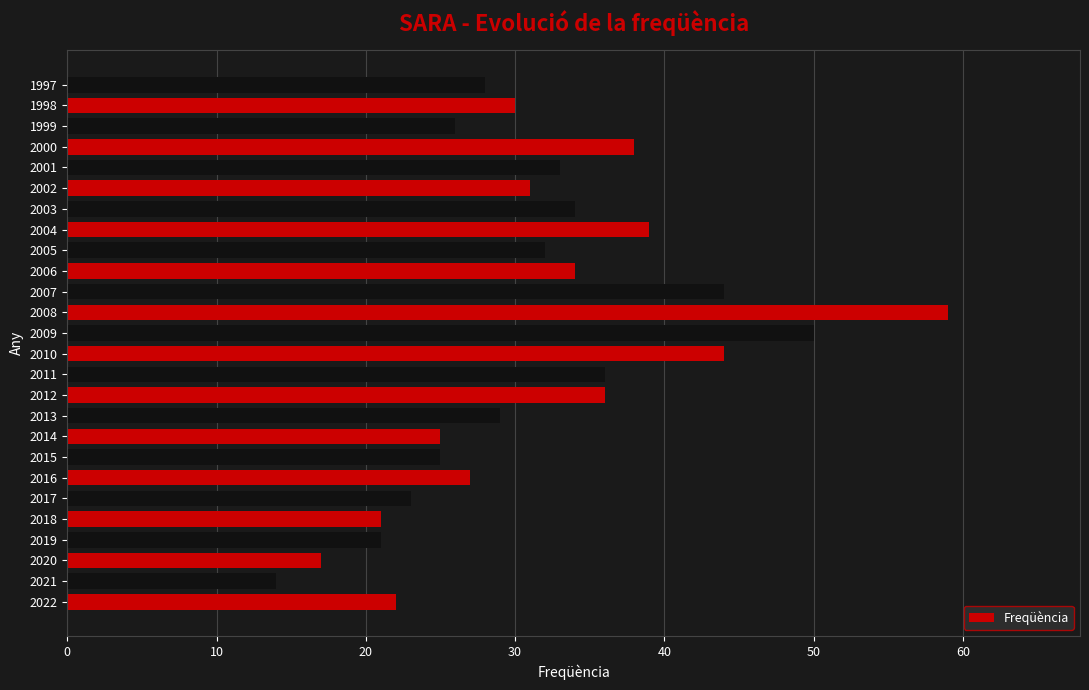

Reading bottom to top, extract all data points from this chart.

22	14	17	21	21	23	27	25	25	29	36	36	44	50	59	44	34	32	39	34	31	33	38	26	30	28